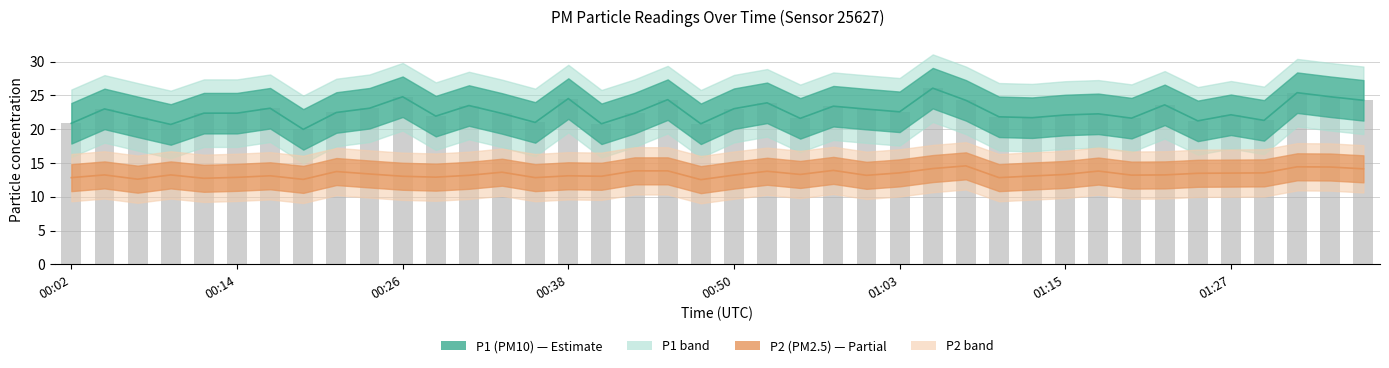

What is the average value of the P1 (PM10) series?

22.7